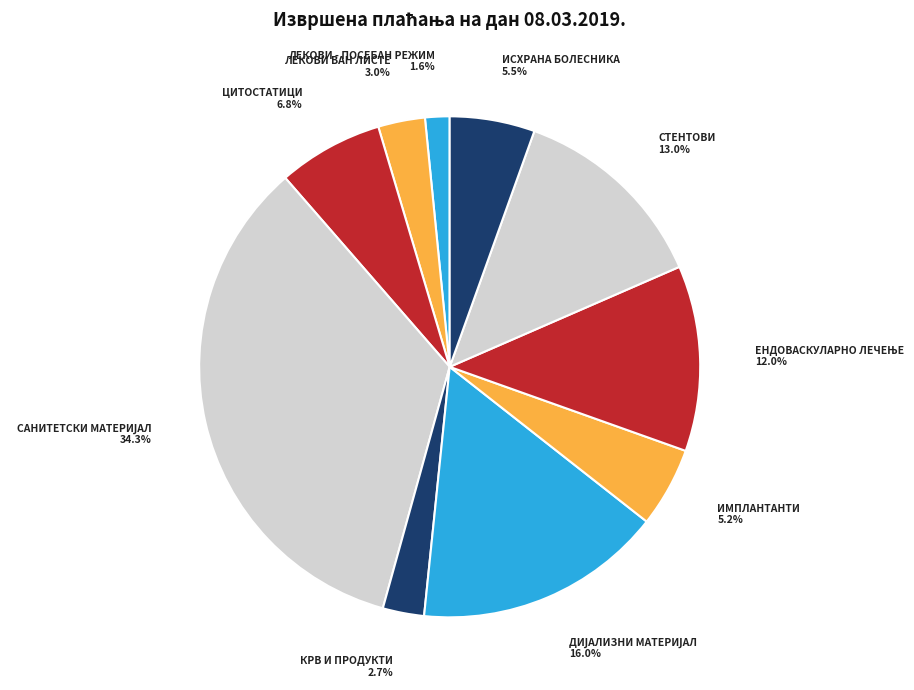

Which slice is the smallest?

ЛЕКОВИ - ПОСЕБАН РЕЖИМ